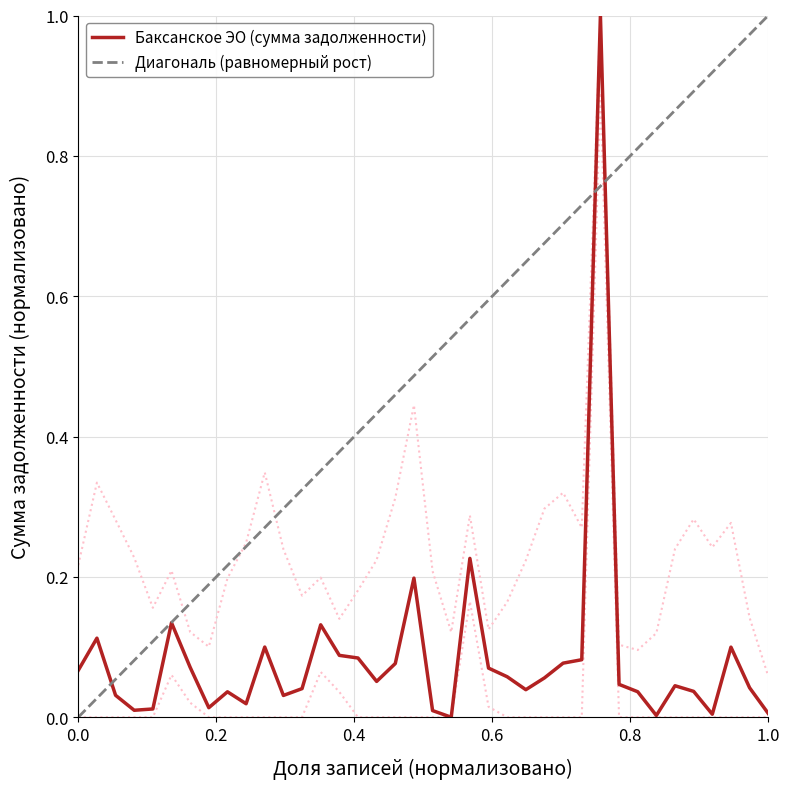

At which category does the chart reach its peak across all series?

29